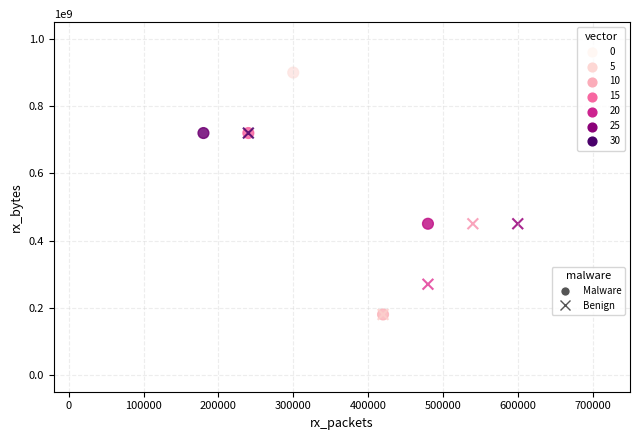

Which series reaches the maximum Y coordinate?

Malware